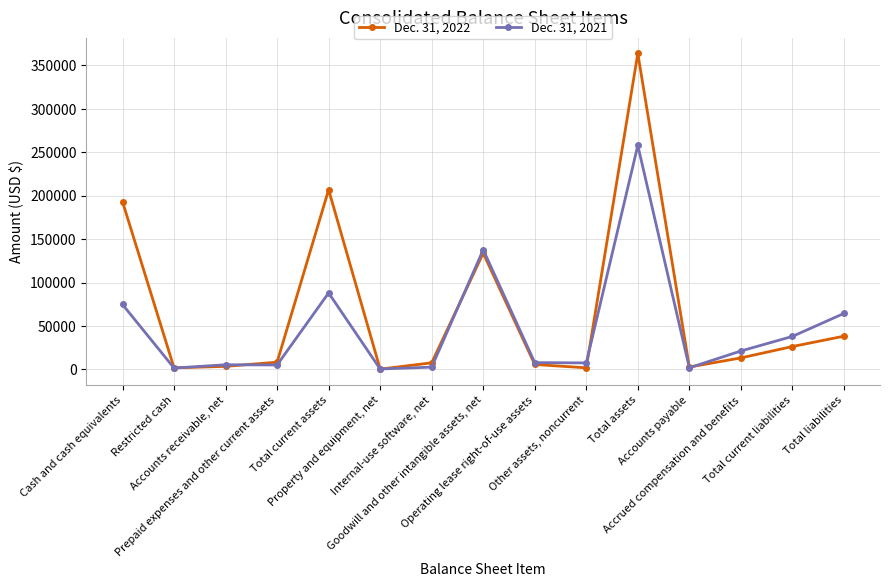

Rank the series at Prepaid expenses and other current assets from lowest to highest value.

Dec. 31, 2021, Dec. 31, 2022